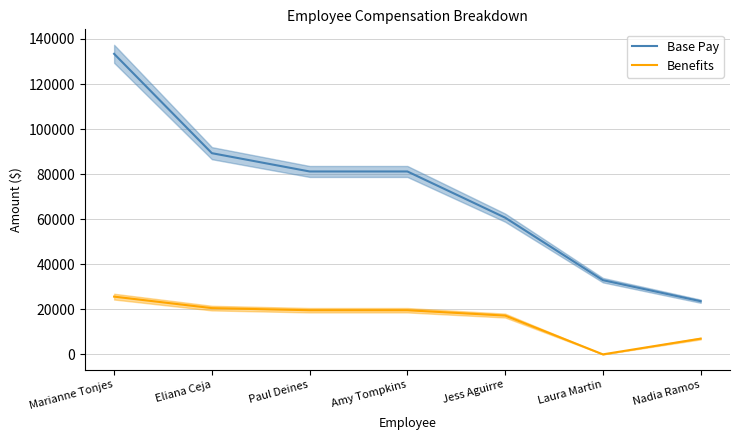

Rank the series by their maximum value, from lowest to highest.

Benefits, Base Pay